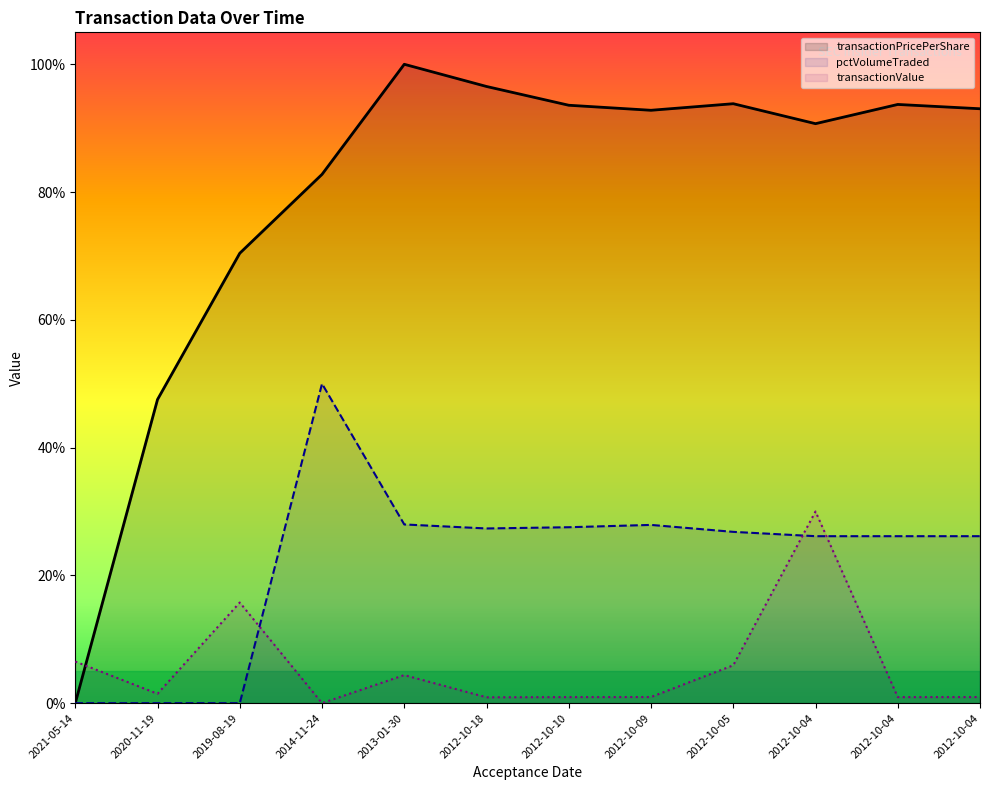

True or false: transactionPricePerShare and transactionValue intersect in this chart.

True